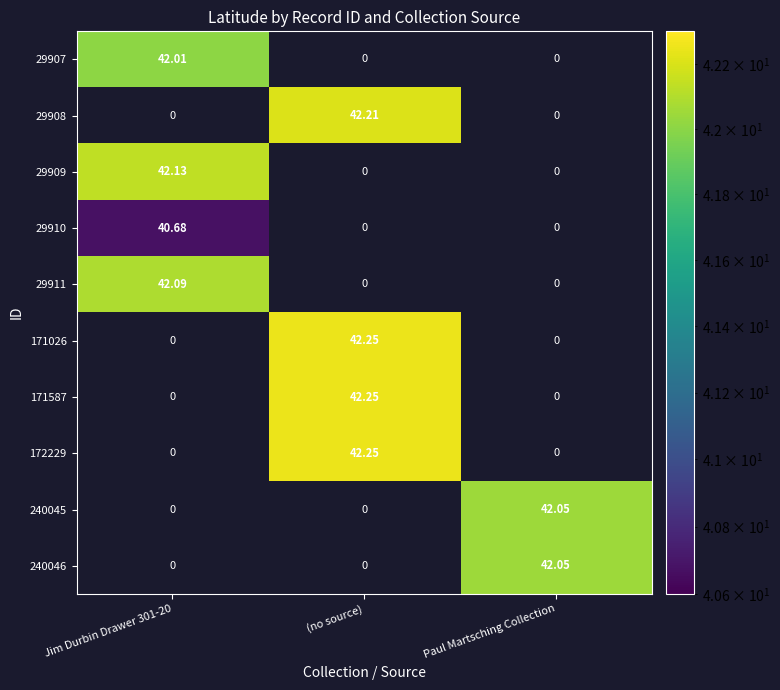

At which category does the chart reach its peak across all series?

(no source)